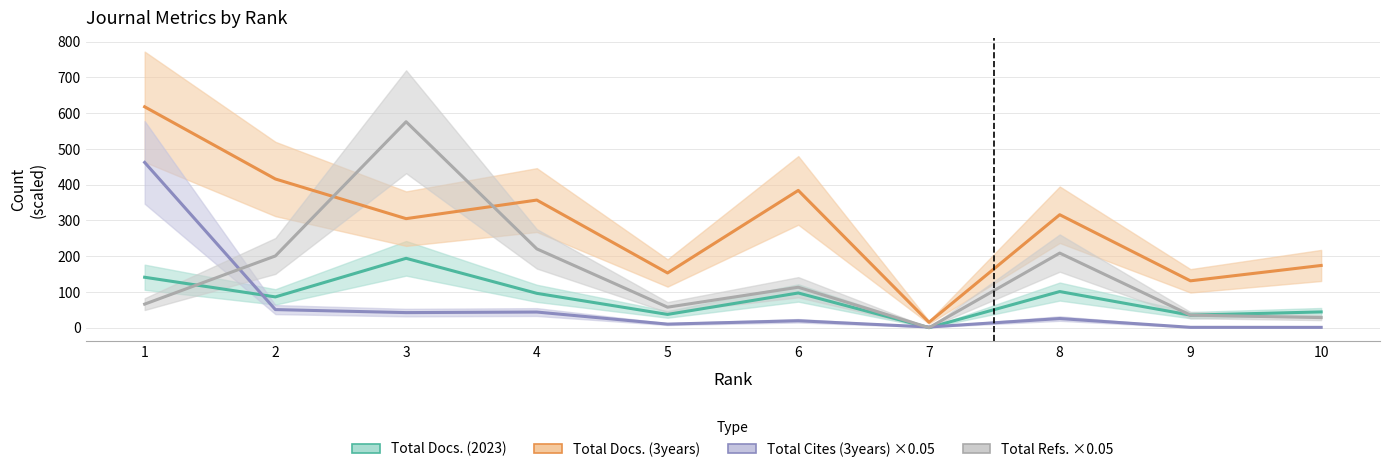

Reading right to left, list all the values displayed in this chart.

Total Docs. (2023) (line): 10=44.0	9=35.0	8=101.0	7=0.0	6=97.0	5=37.0	4=96.0	3=194.0	2=86.0	1=141.0
Total Docs. (3years) (line): 10=174.0	9=131.0	8=316.0	7=15.0	6=384.0	5=153.0	4=357.0	3=305.0	2=416.0	1=618.0
Total Cites (3years) (line): 10=0.8	9=0.9	8=25.5	7=1.8	6=19.2	5=9.9	4=43.7	3=42.1	2=50.5	1=462.4
Total Refs. (line): 10=28.1	9=35.0	8=208.7	7=0.0	6=113.1	5=57.2	4=220.4	3=576.1	2=200.6	1=65.8